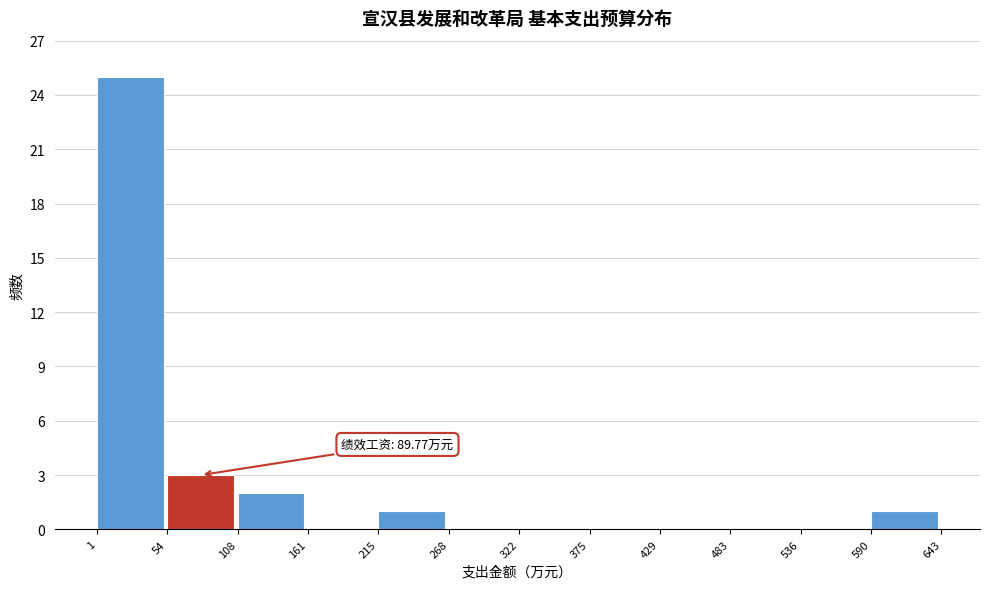

Which range on the x-axis has the tallest bar?

1 to 54